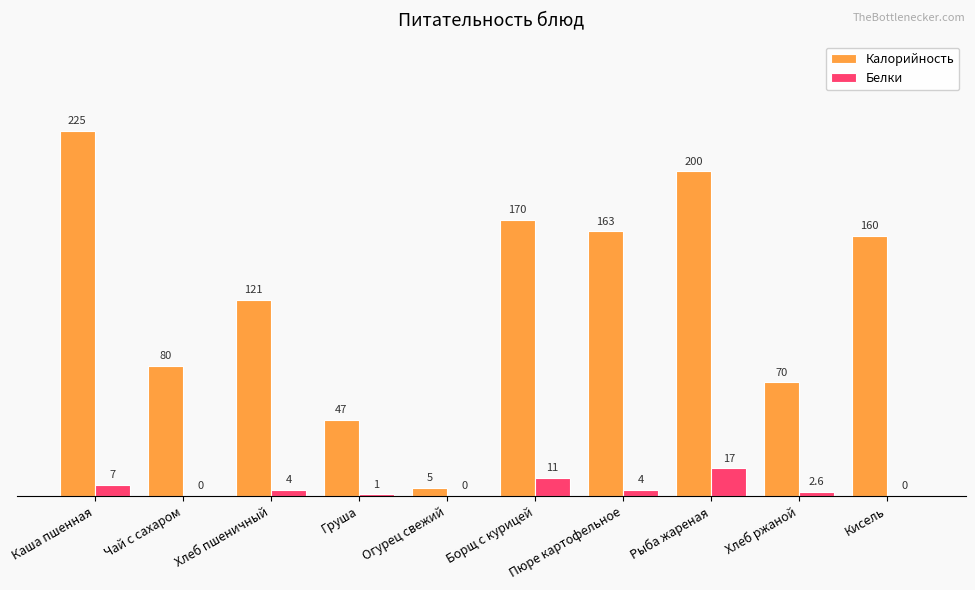

Reading left to right, what are all the values shown in this chart?

Калорийность: Каша пшенная=225.0	Чай с сахаром=80.0	Хлеб пшеничный=121.0	Груша=47.0	Огурец свежий=5.0	Борщ с курицей=170.0	Пюре картофельное=163.0	Рыба жареная=200.0	Хлеб ржаной=70.0	Кисель=160.0
Белки: Каша пшенная=7.0	Чай с сахаром=0.0	Хлеб пшеничный=4.0	Груша=1.0	Огурец свежий=0.0	Борщ с курицей=11.0	Пюре картофельное=4.0	Рыба жареная=17.0	Хлеб ржаной=2.6	Кисель=0.0